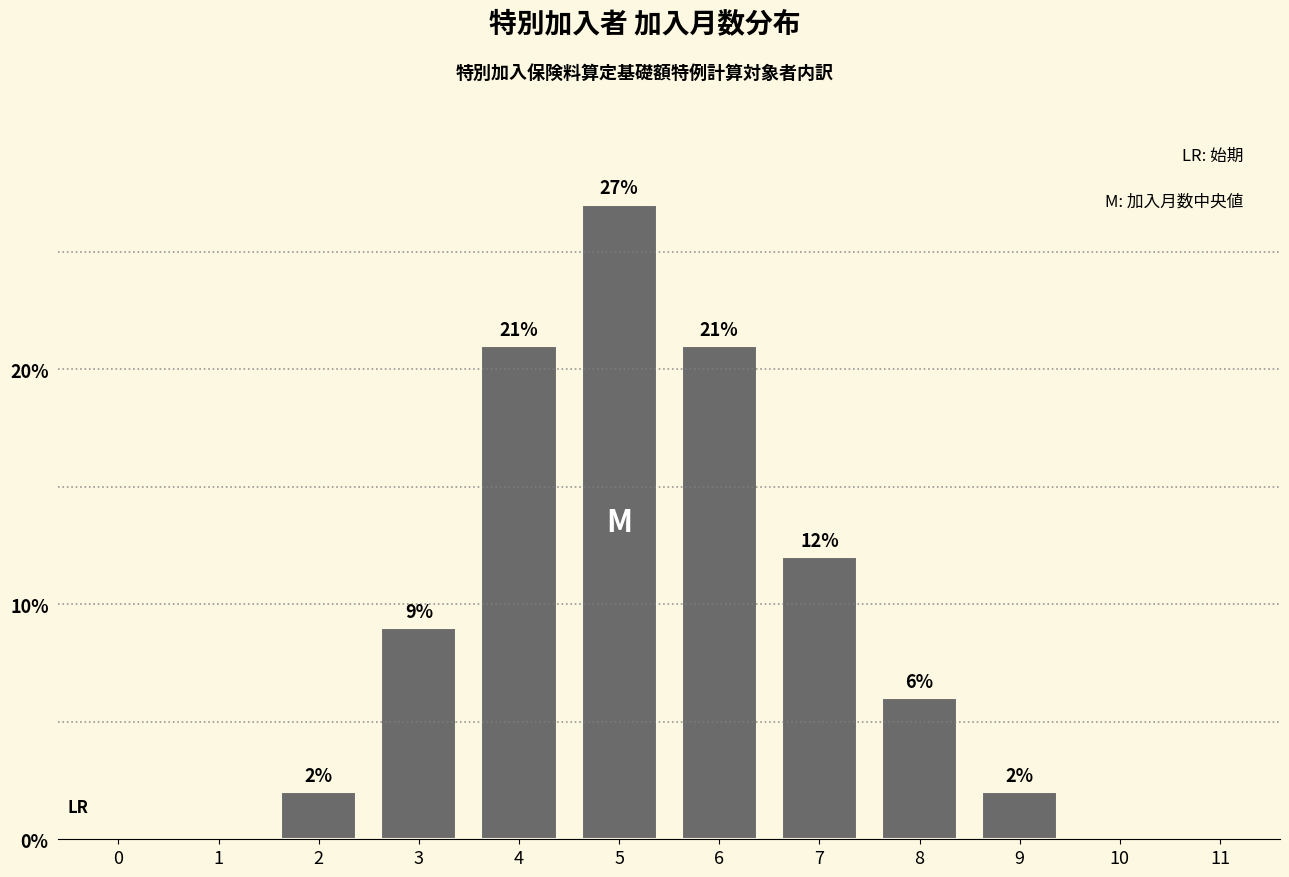

Reading right to left, list all the values displayed in this chart.

11=0	10=0	9=2	8=6	7=12	6=21	5=27	4=21	3=9	2=2	1=0	0=0